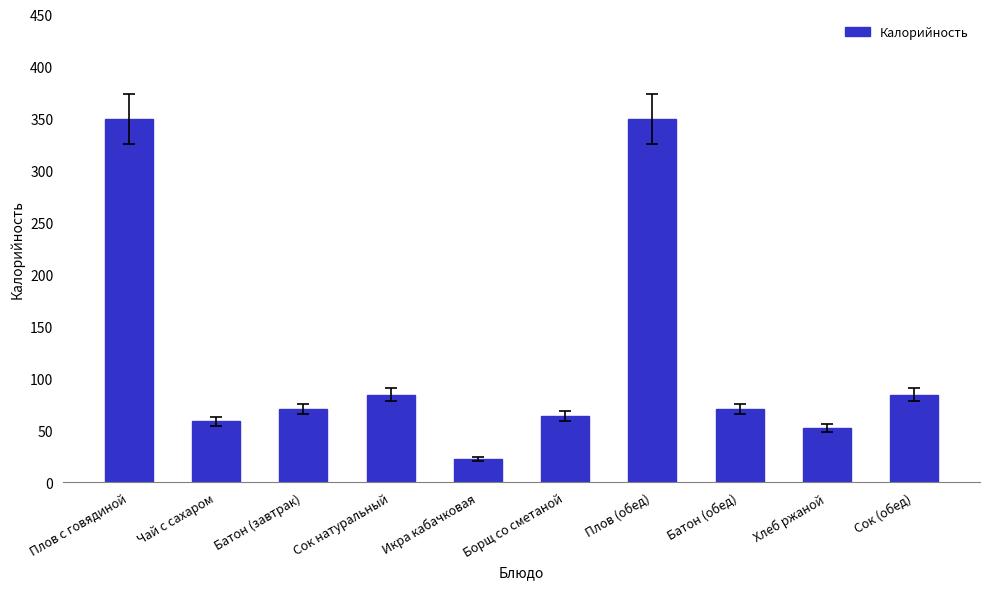

Between Батон (обед) and Плов с говядиной, which is larger?

Плов с говядиной